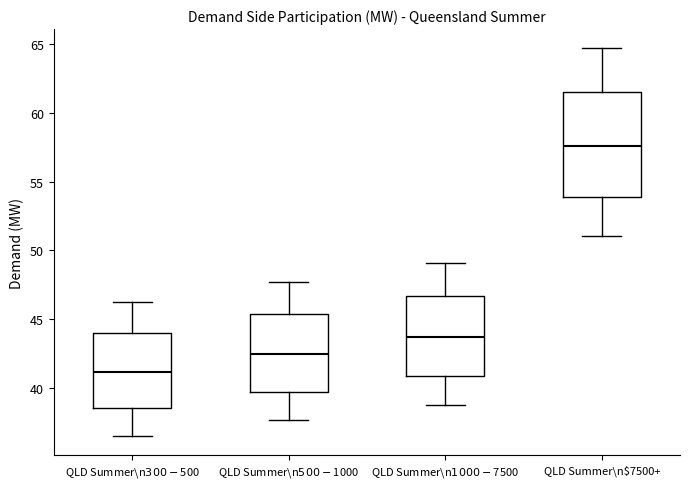

Reading left to right, read every box against the y-axis: the position of its median line, the range the box covers, and the ends of its whiskers. The values are not printed on the chart, so give them approximately, as read against the axis.

QLD Summer\n$300-$500: median 41.0, box 38.5 to 44.0, whiskers 36.5 to 46.0
QLD Summer\n$500-$1000: median 42.5, box 39.5 to 45.5, whiskers 37.5 to 47.5
QLD Summer\n$1000-$7500: median 43.5, box 41.0 to 46.5, whiskers 39.0 to 49.0
QLD Summer\n$7500+: median 57.5, box 54.0 to 61.5, whiskers 51.0 to 64.5